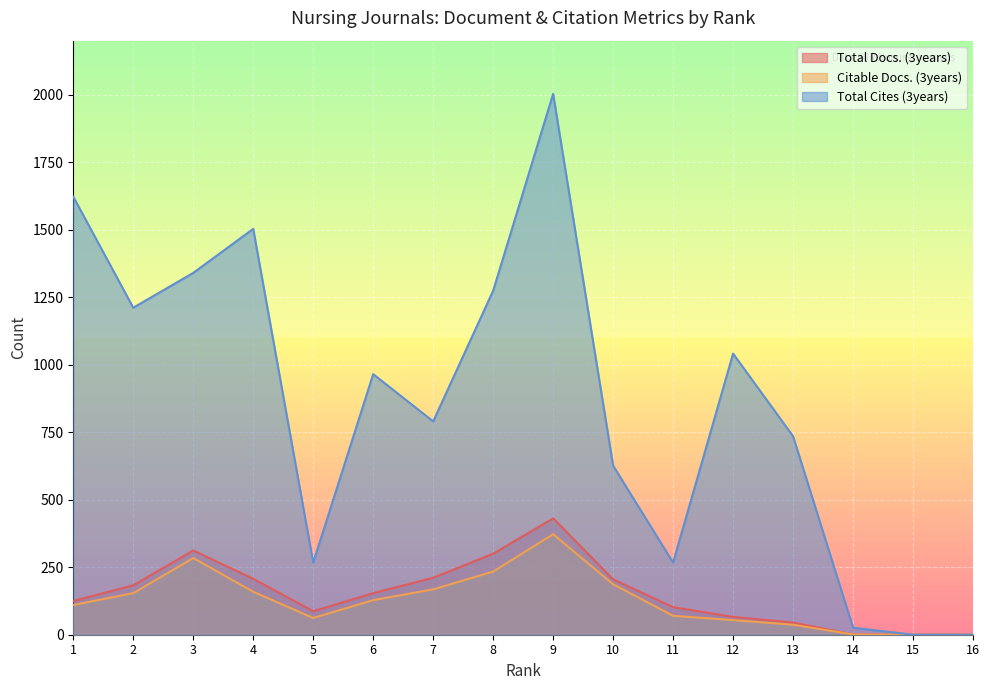

What is the value of the Citable Docs. (3years) point at the 9th from the left?

372